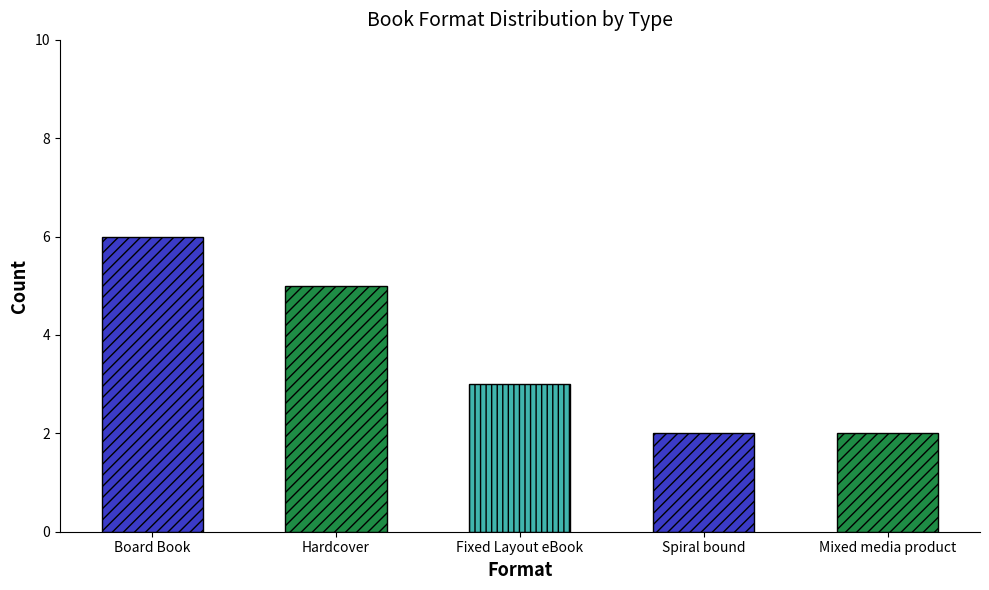

Rank the categories by value from lowest to highest.

Spiral bound, Mixed media product, Fixed Layout eBook, Hardcover, Board Book